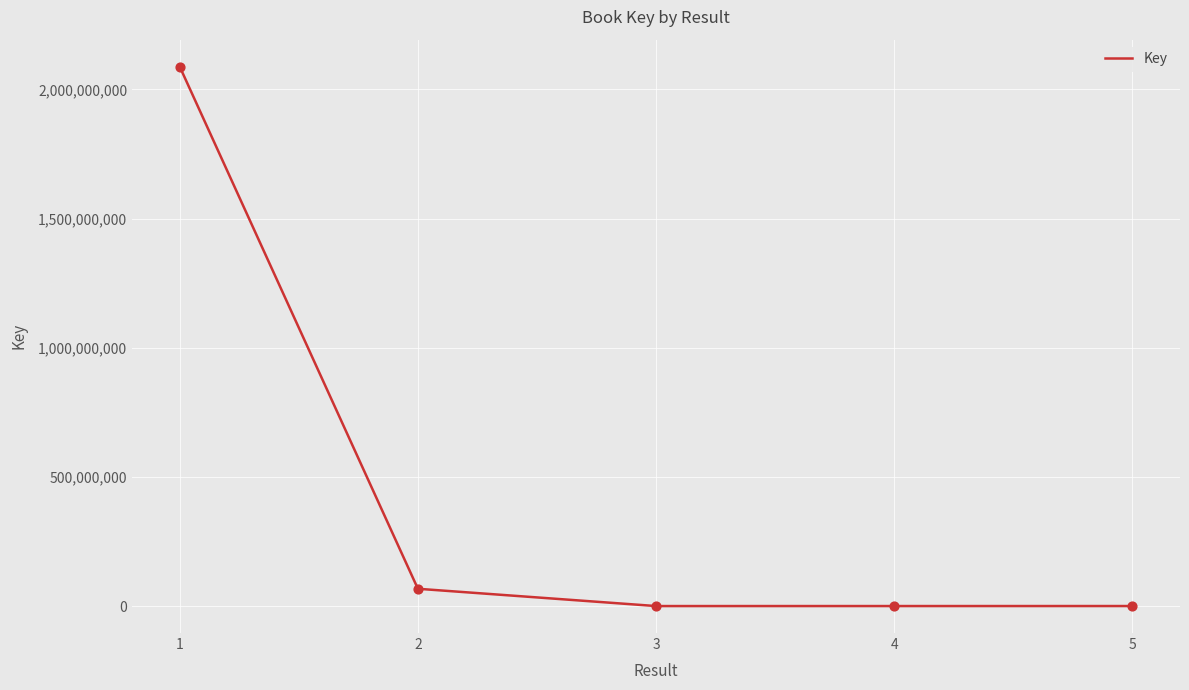

What is the ratio of the value at 2 to the value at 5?

59.5